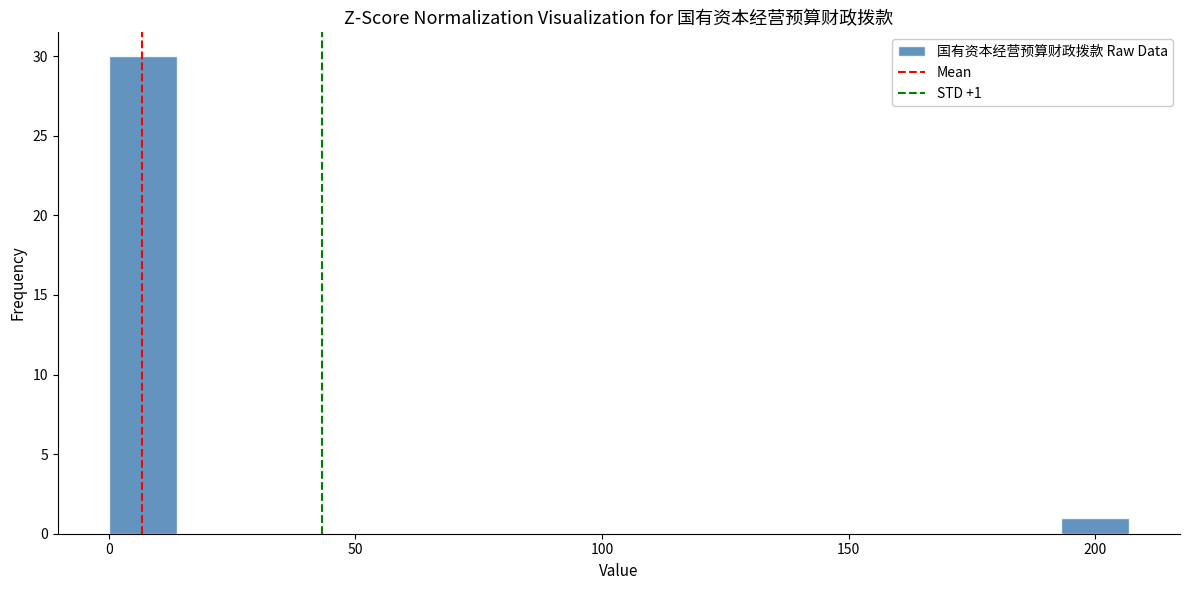

Around what value on the x-axis is the tallest bar? Give the approximate position of its centre, as read against the axis.

5